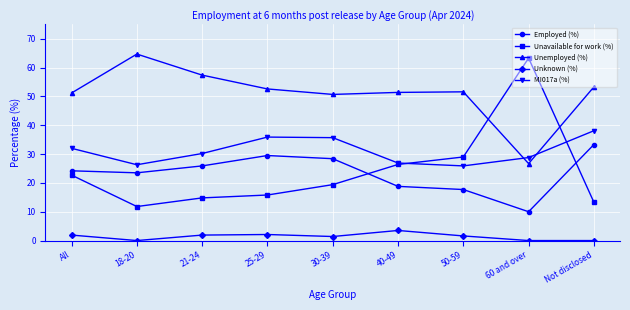

What is the label of the 6th point from the left?

40-49